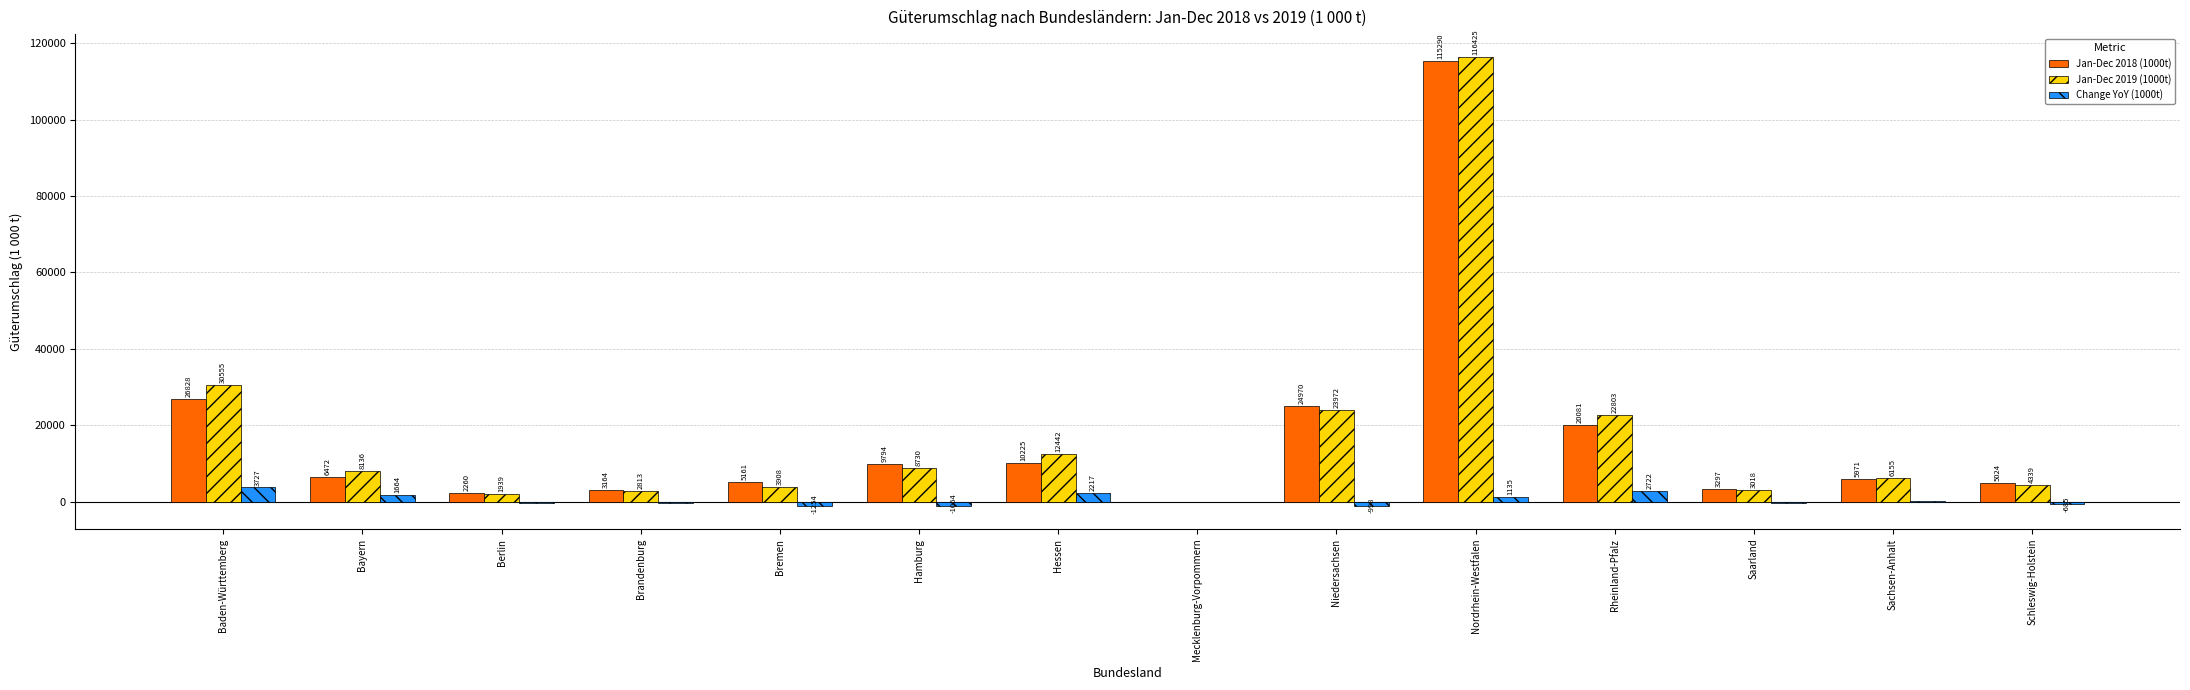

Is the value of Change YoY (1000t) at Nordrhein-Westfalen greater than the value of Jan-Dec 2018 (1000t) at Baden-Württemberg?

No